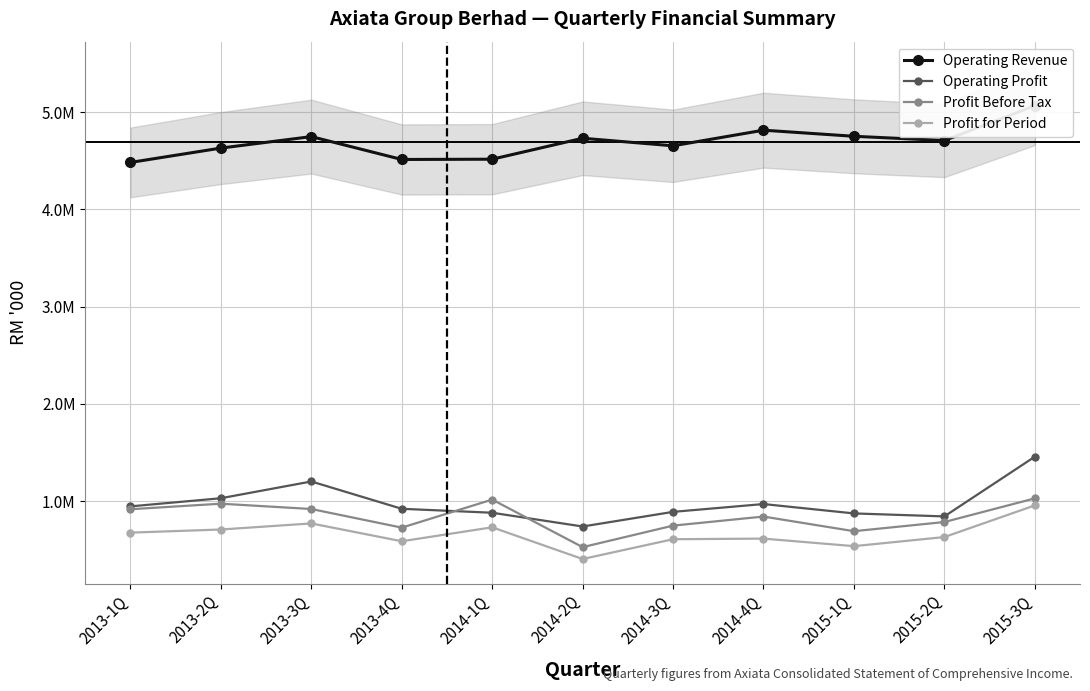

True or false: Operating Revenue and Operating Profit intersect in this chart.

False